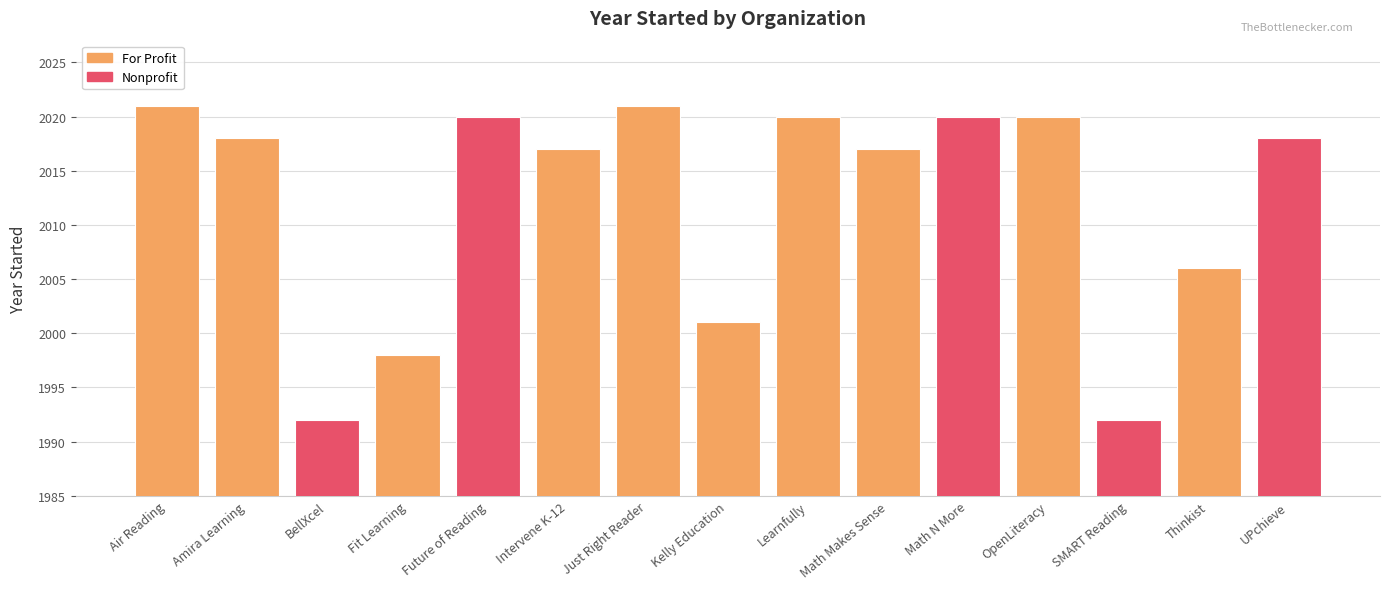

What is the value of the 8th bar from the left?

2001